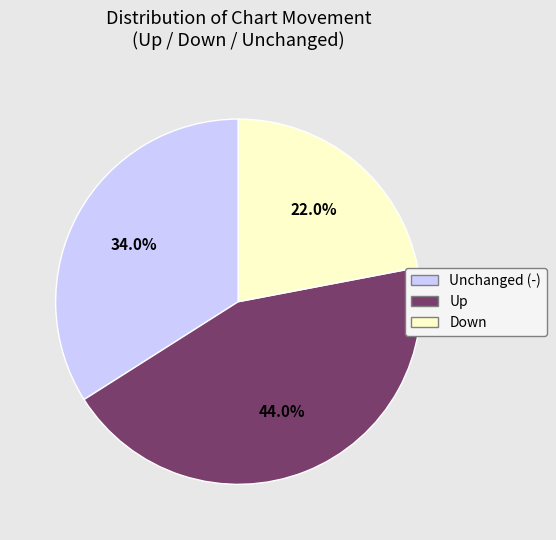

Which has a higher value, Down or Unchanged (-)?

Unchanged (-)